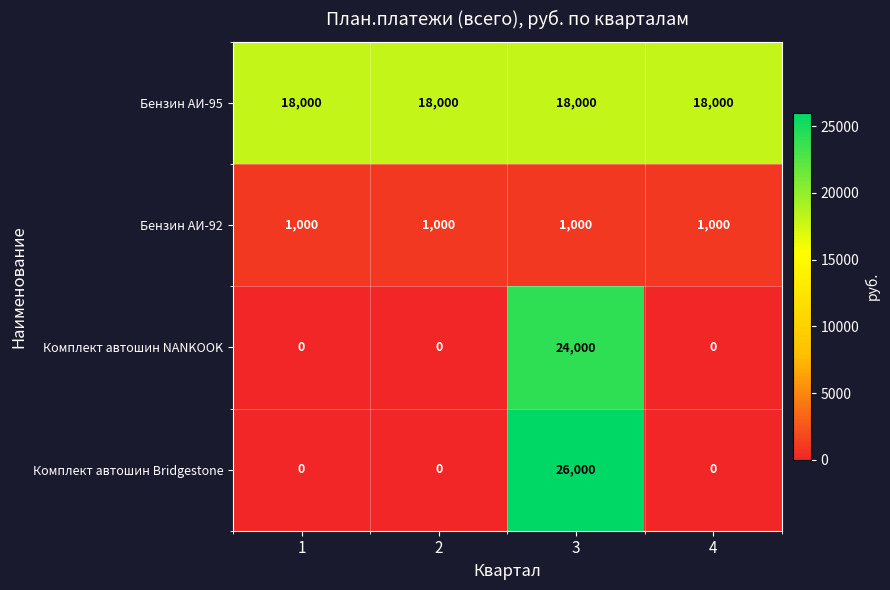

At 3, list the series in order from smallest to largest.

Бензин АИ-92, Бензин АИ-95, Комплект автошин NANKOOK, Комплект автошин Bridgestone